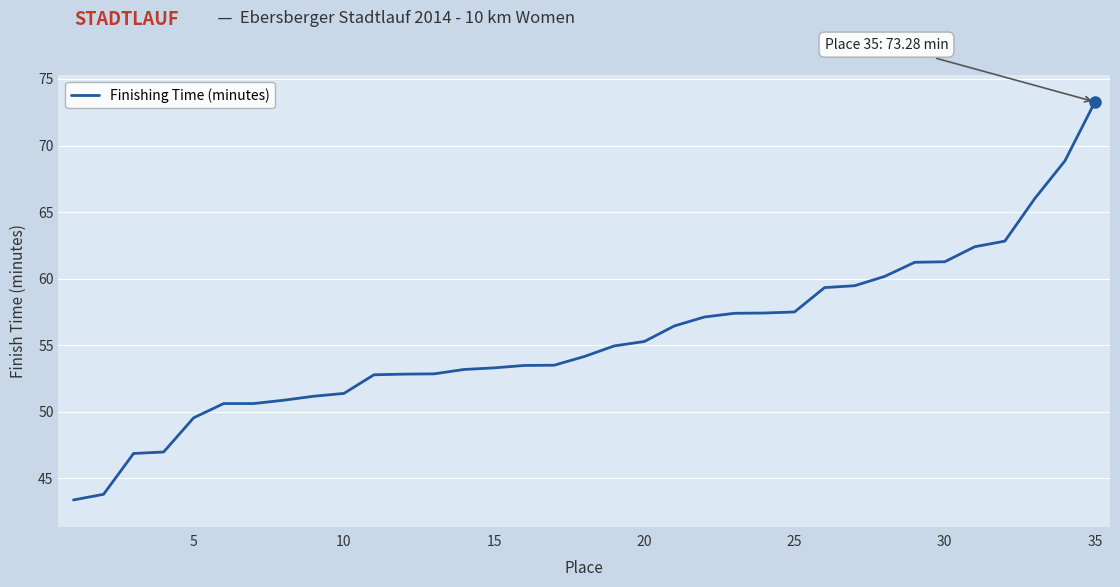

What is the greatest value displayed?

73.3